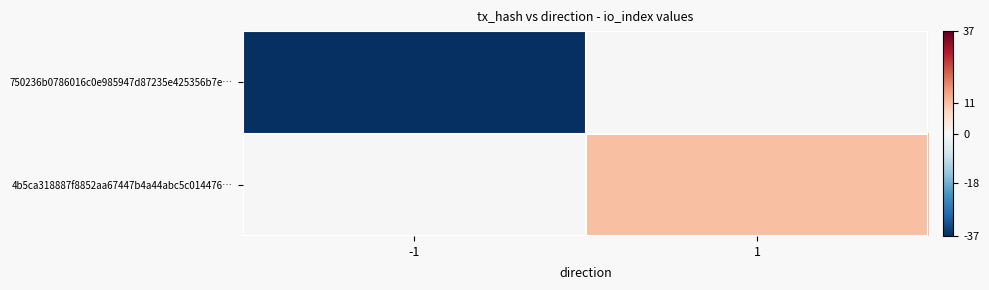

Rank the series by their average value, from lowest to highest.

750236b0786016c0e985947d87235e425356b7e…, 4b5ca318887f8852aa67447b4a44abc5c014476…